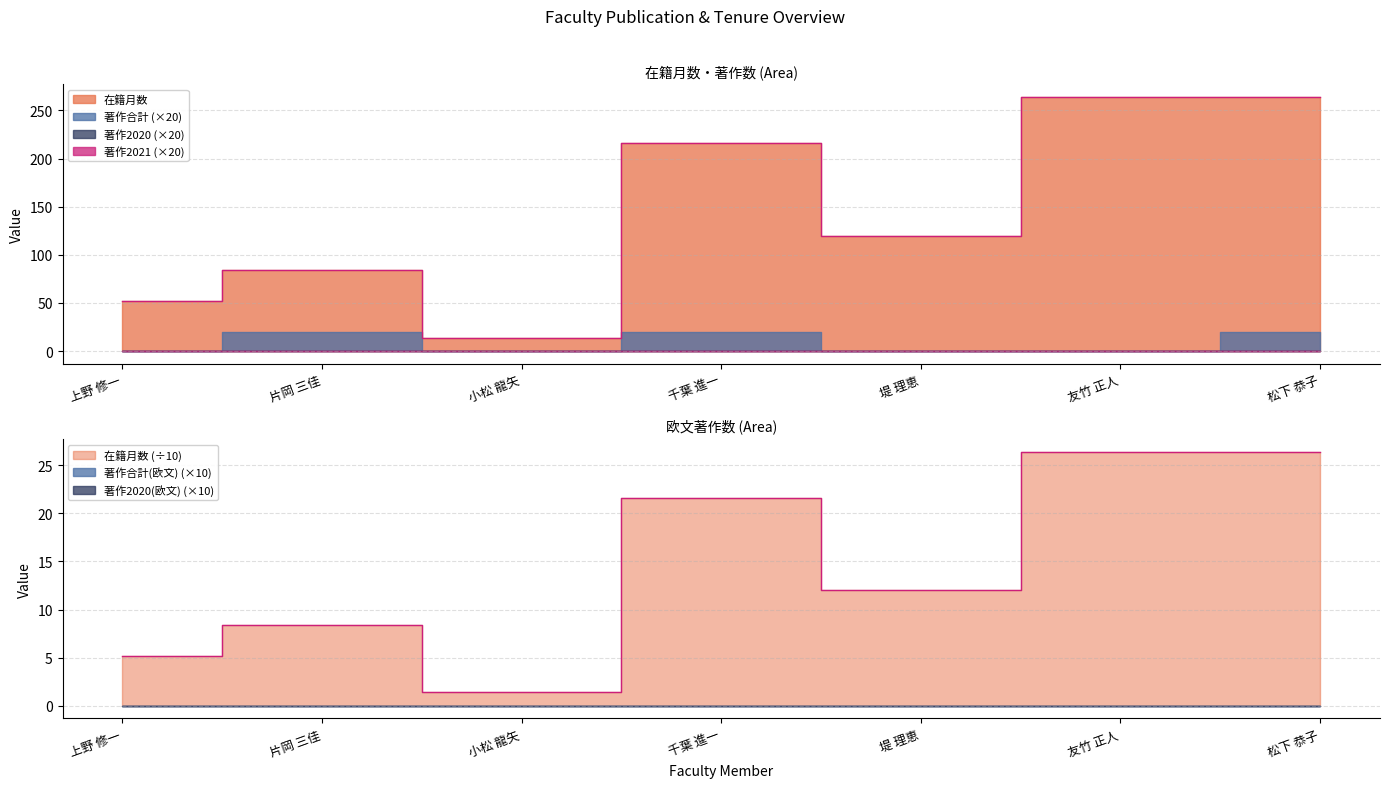

What is the maximum value shown in the chart?

264